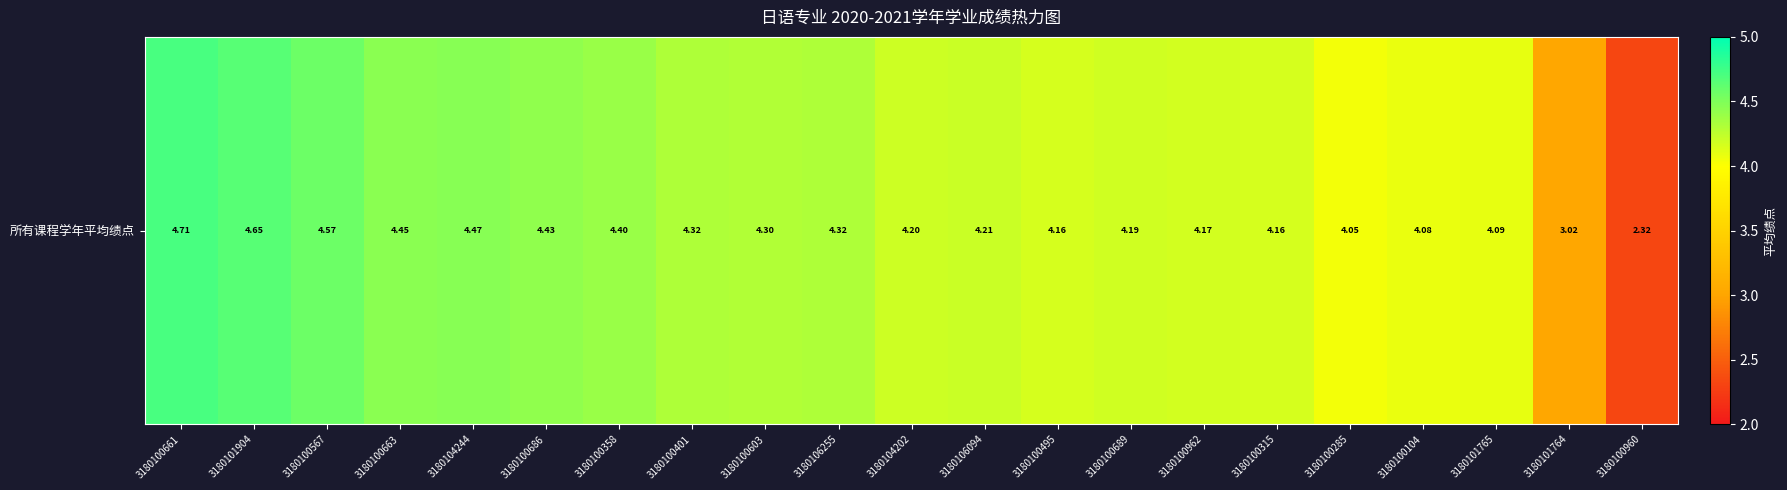

List the labels in order of value, largest first.

3180100661, 3180101904, 3180100567, 3180104244, 3180100663, 3180100686, 3180100358, 3180100401, 3180106255, 3180100603, 3180106094, 3180104202, 3180100689, 3180100962, 3180100495, 3180100315, 3180101765, 3180100104, 3180100285, 3180101764, 3180100960